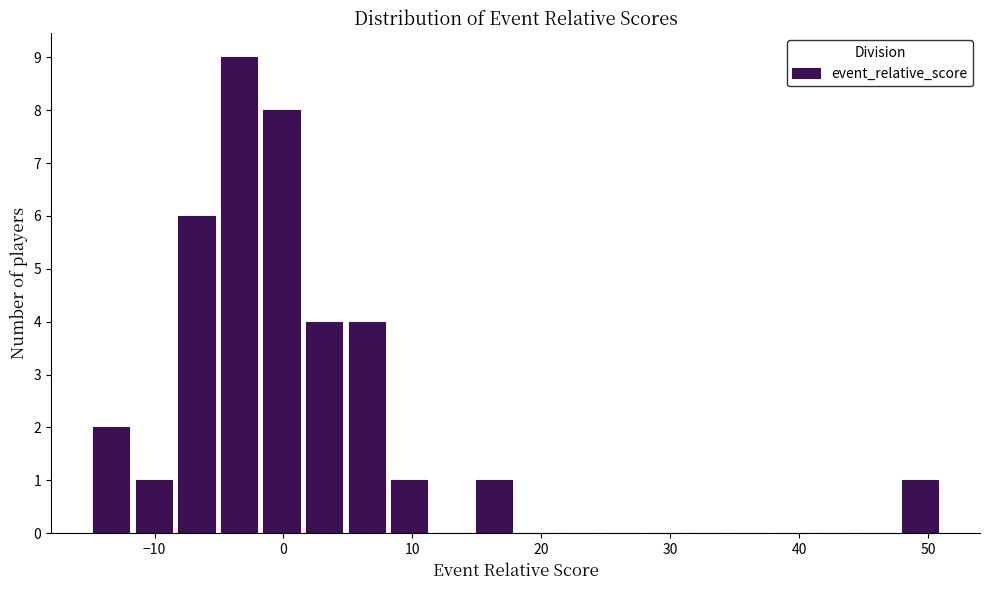

Read against the x-axis, roughly where is the centre of the tallest bar?

-3